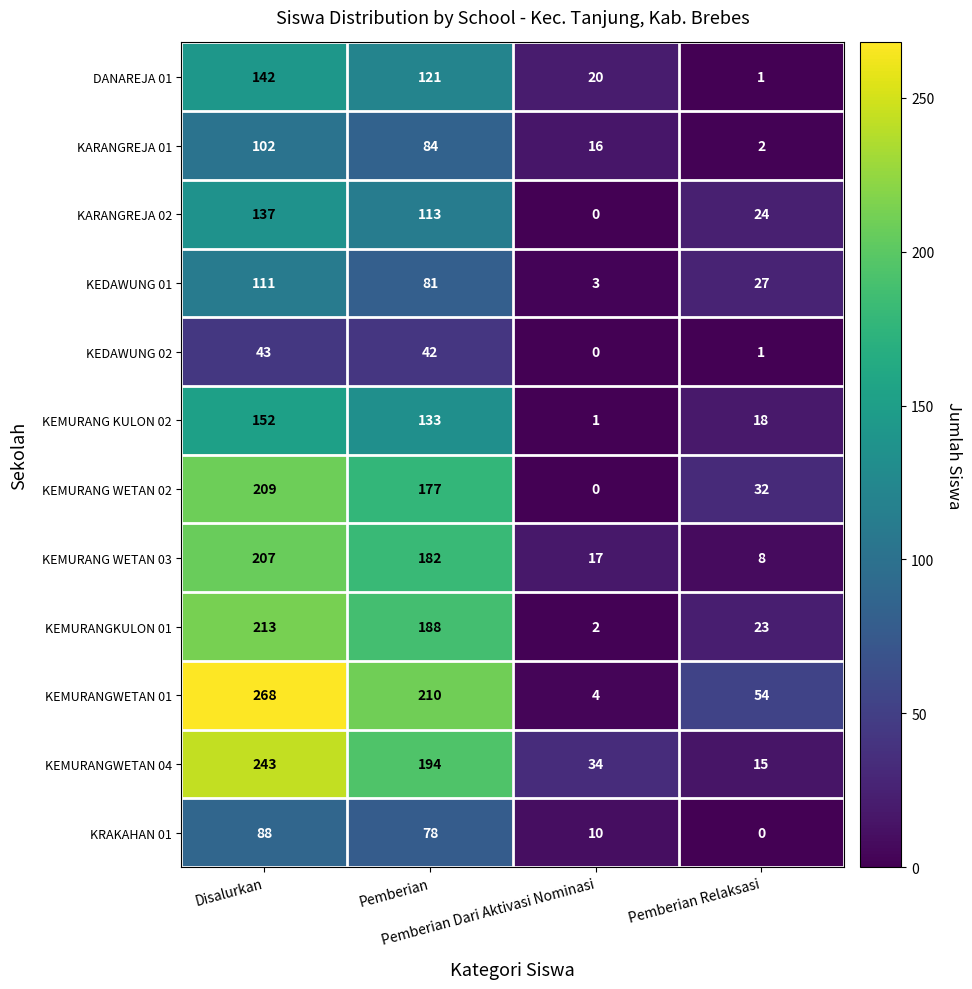

Which series has the largest total across all categories?

KEMURANGWETAN 01